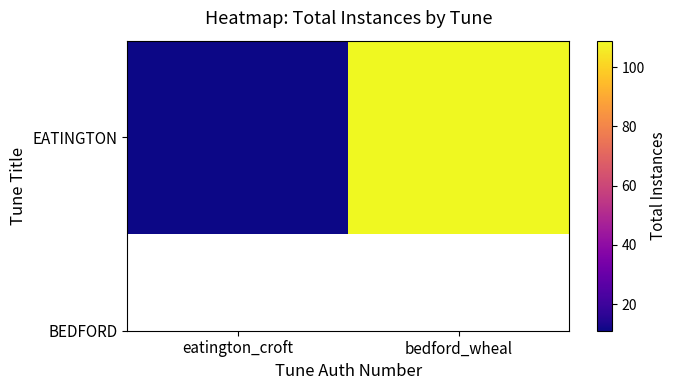

Where is the data nearest to the value 60?

eatington_croft